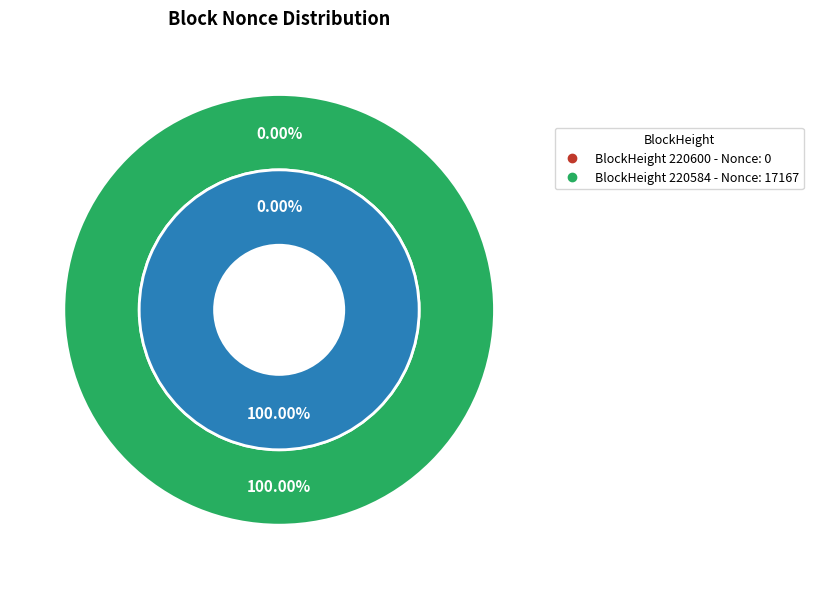

Between 220600 and 220584, which is larger?

220584